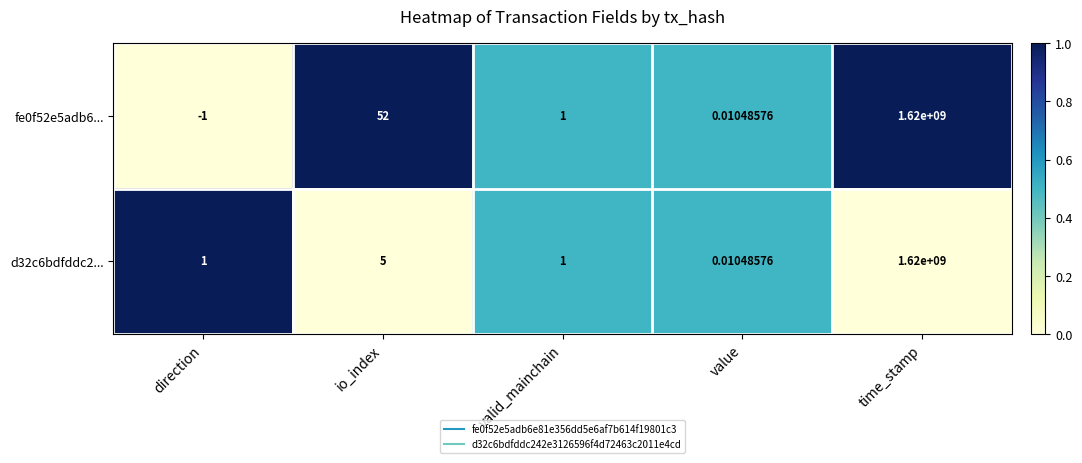

At which category is the sum across all series the highest?

time_stamp